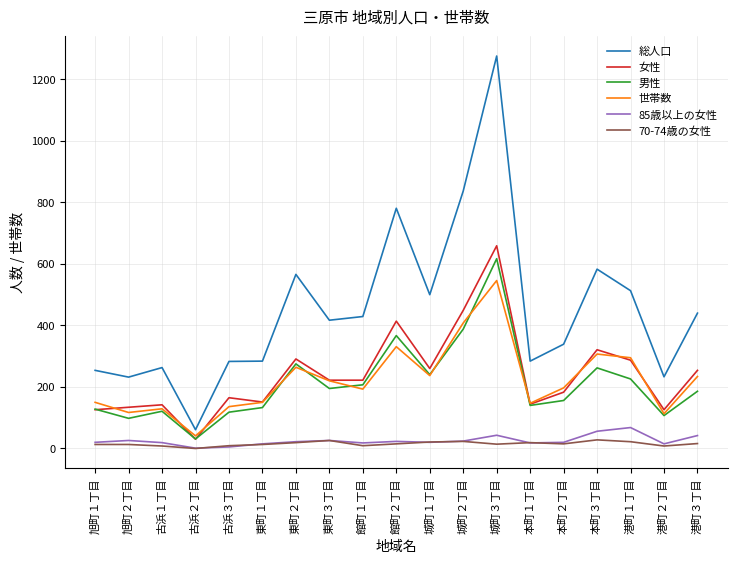

Is it true that 世帯数 equals 589 at 館町２丁目?

False